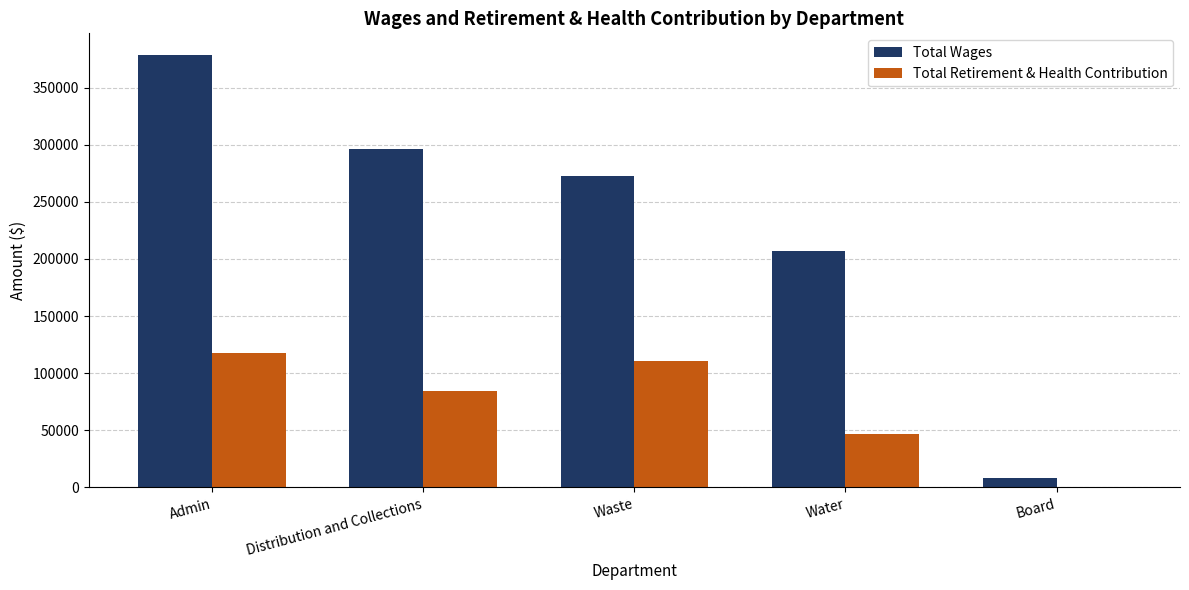

How many series are shown in this chart?

2